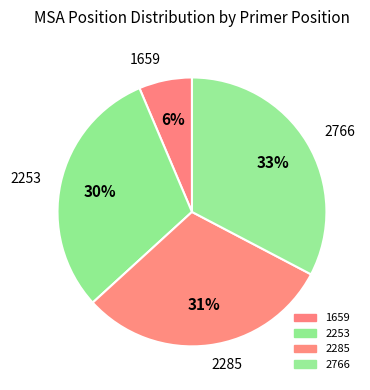

Count the number of slices in the pie.

4